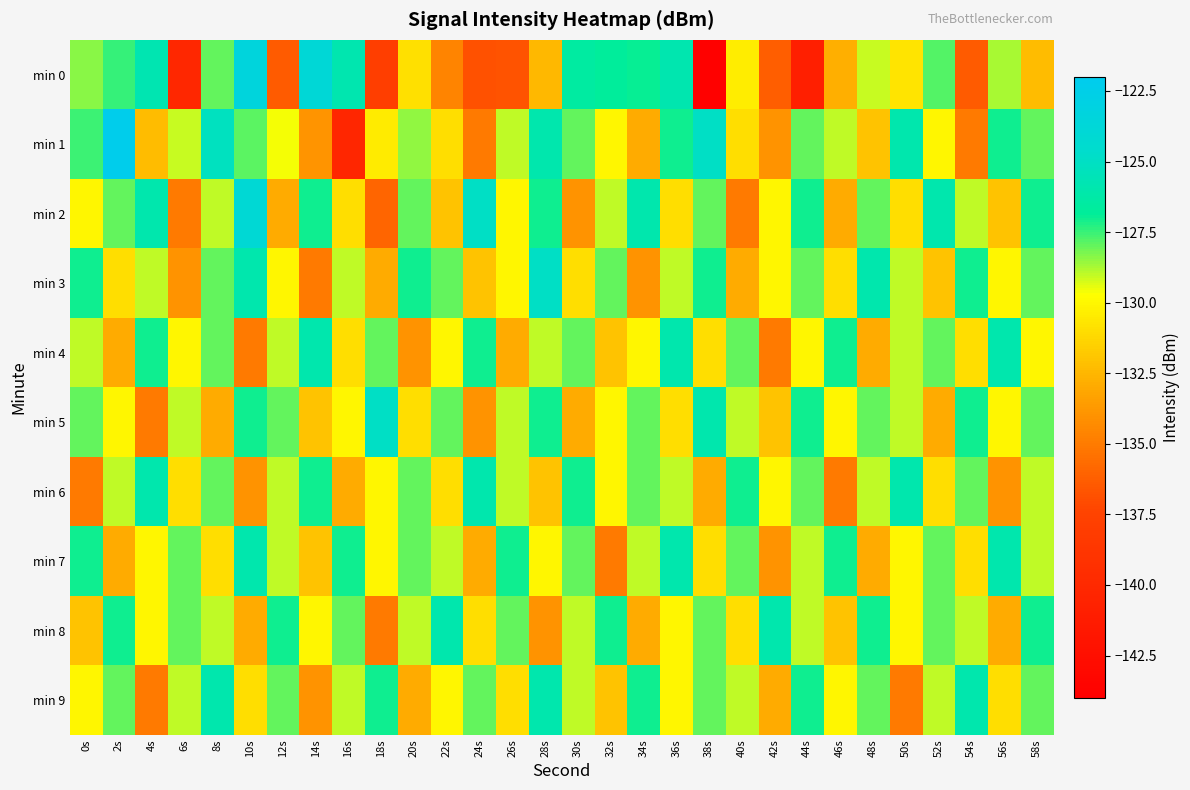

Which series has the largest total across all categories?

min 7